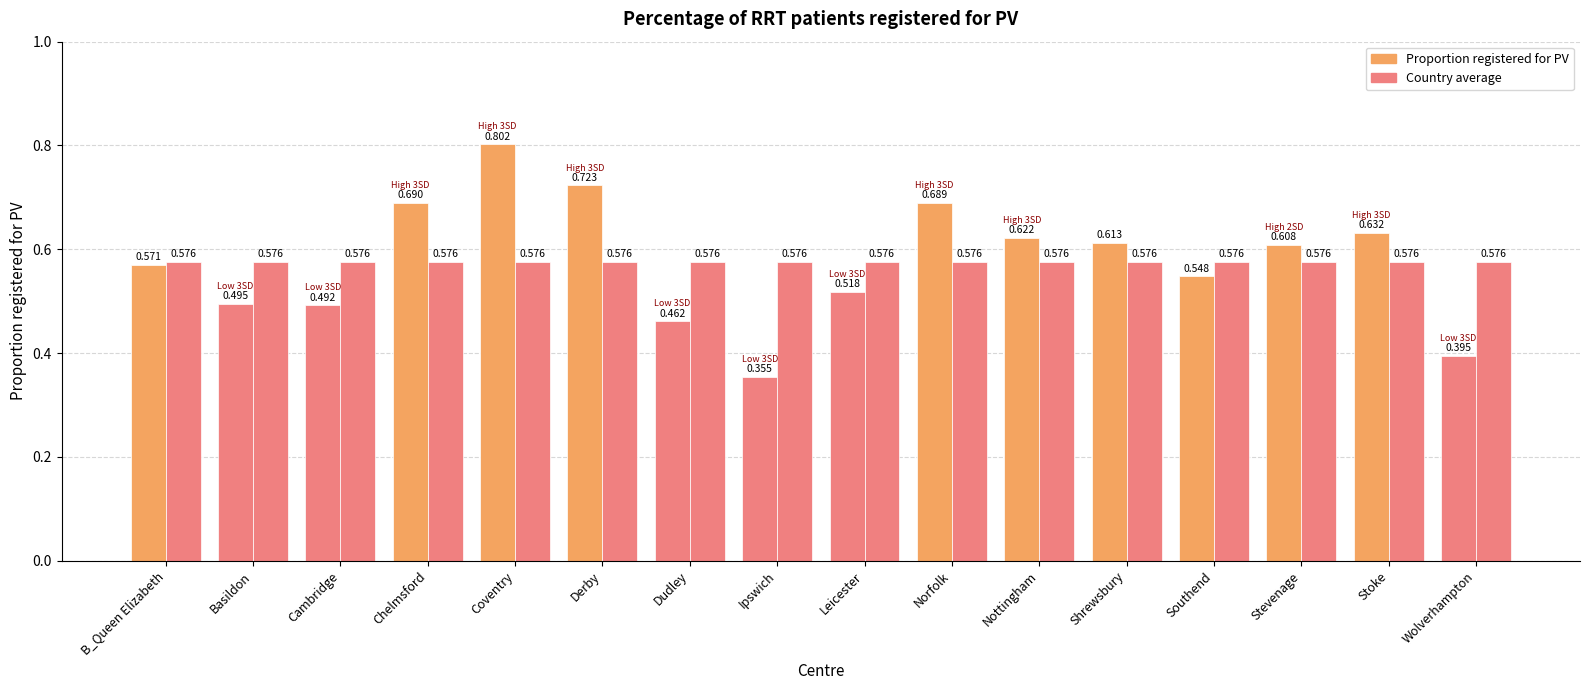

Count the number of data series in this chart.

2